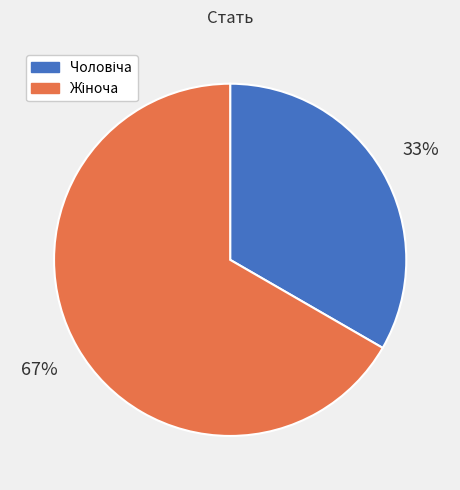

To the nearest percent, what is the average slice percentage?

50%